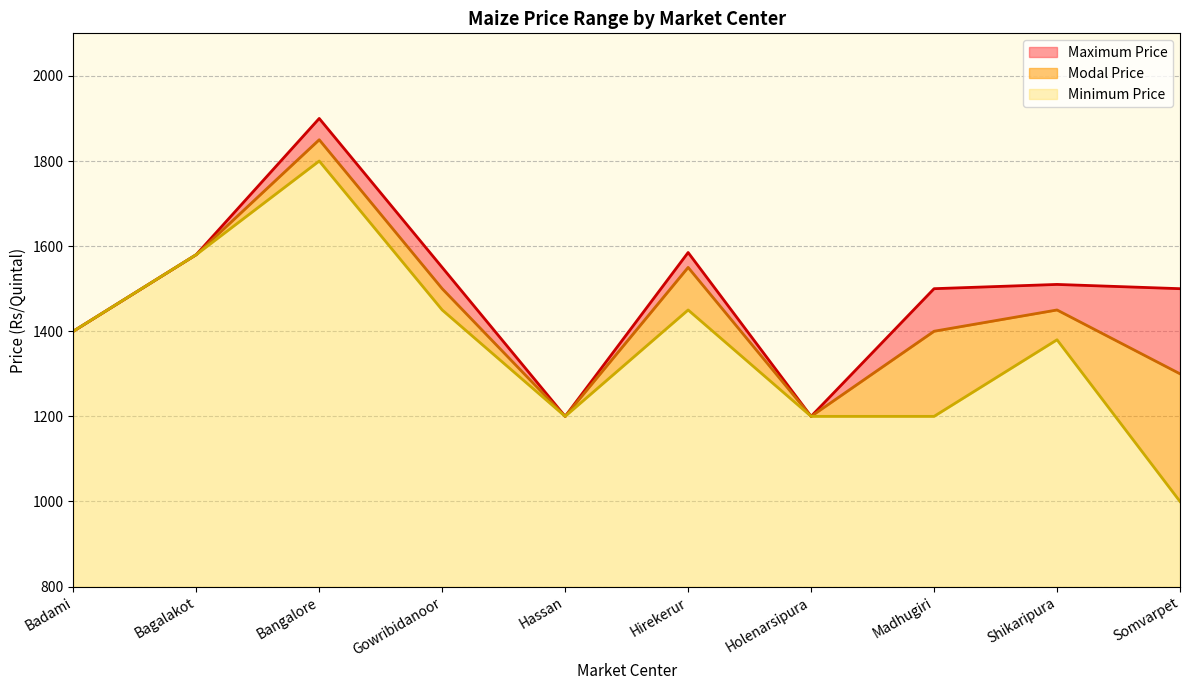

What are all the series names shown in the legend?

Maximum Price, Modal Price, Minimum Price